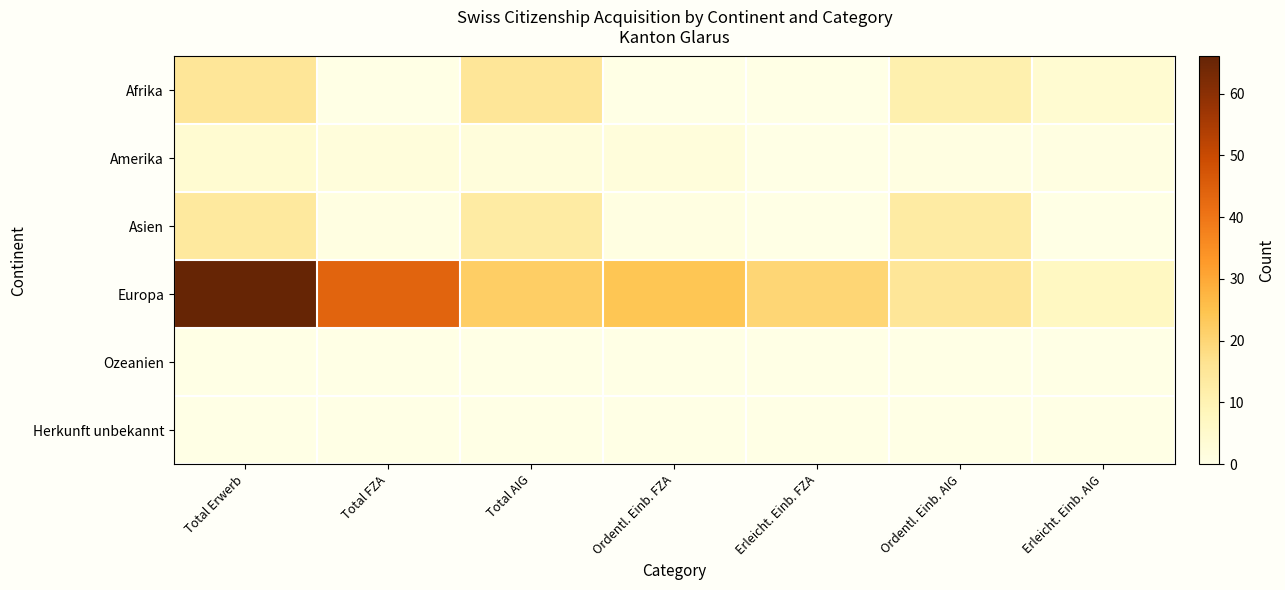

Which category has the highest value across all series?

Total Erwerb